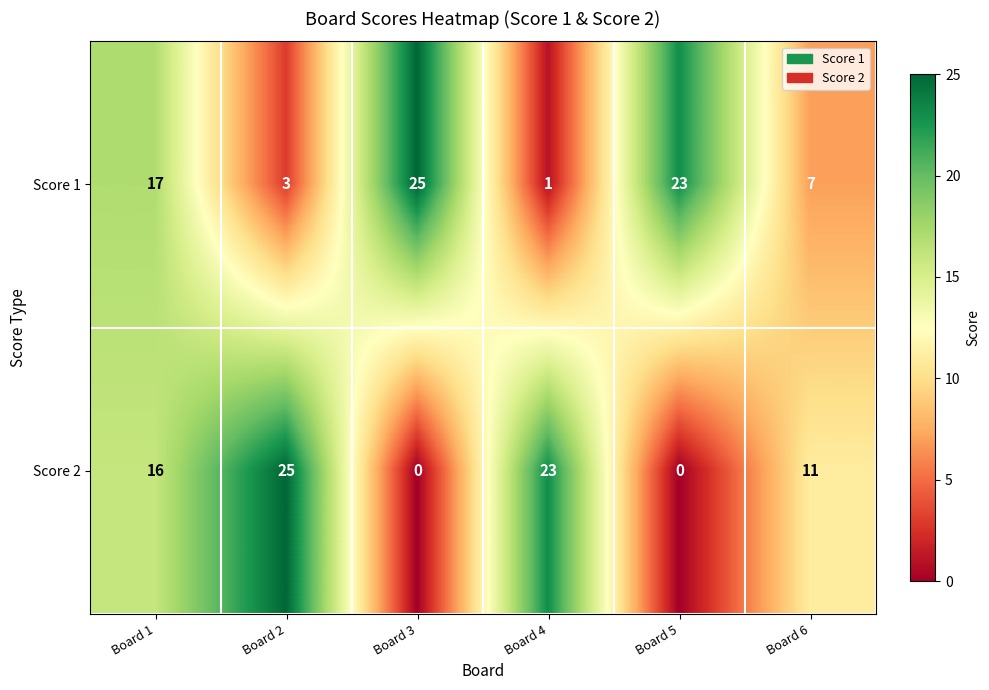

Which series changed the most between Board 1 and Board 4?

Score 1